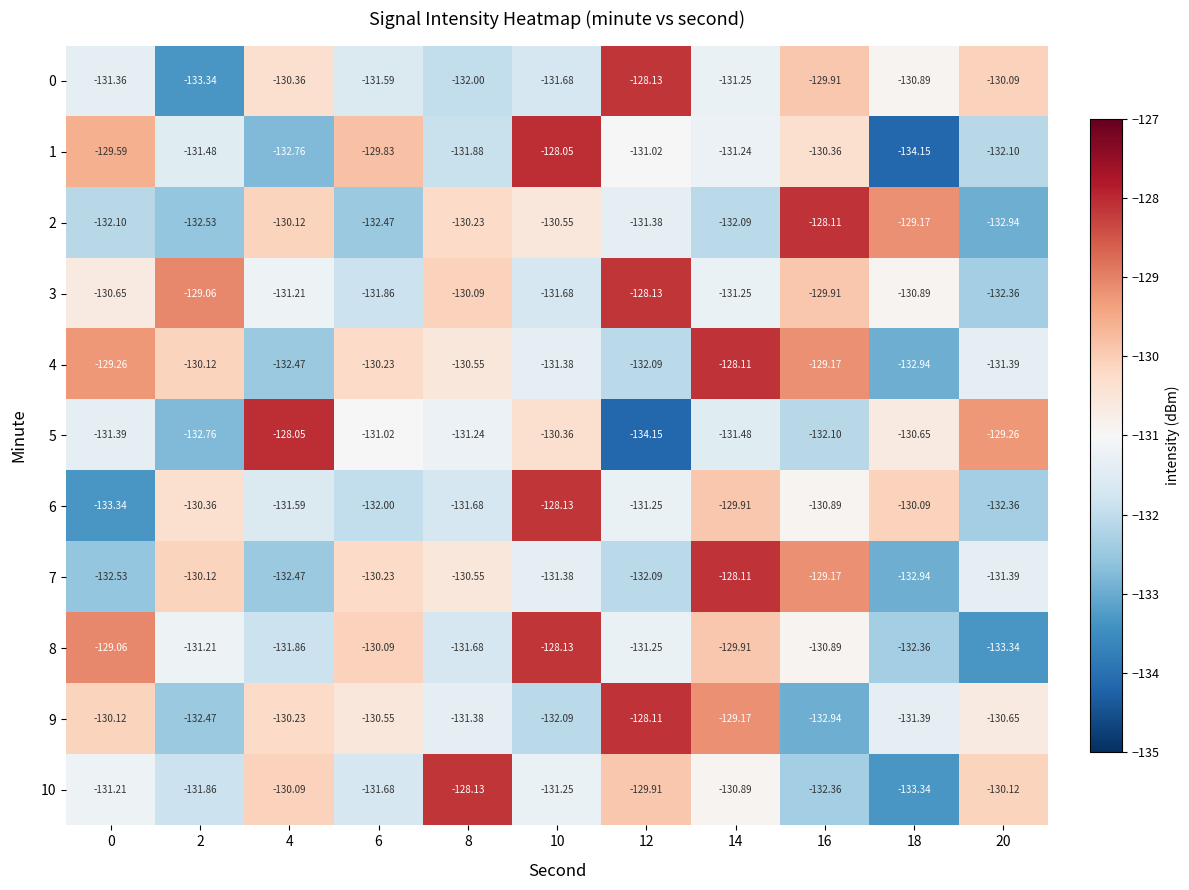

At which category is the sum across all series the highest?

14